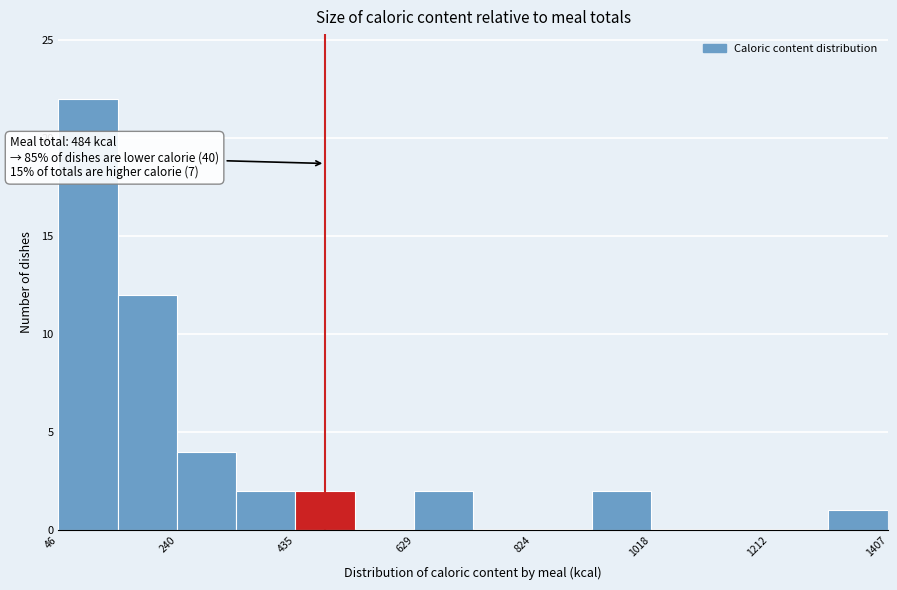

Which range on the x-axis has the tallest bar?

40 to 140